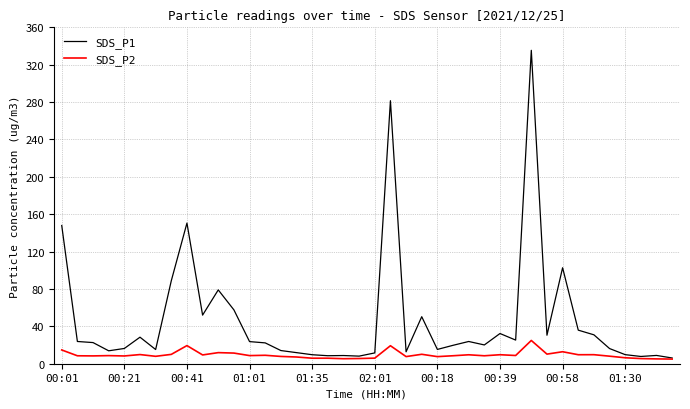

Rank the series by their average value, from highest to lowest.

SDS_P1, SDS_P2